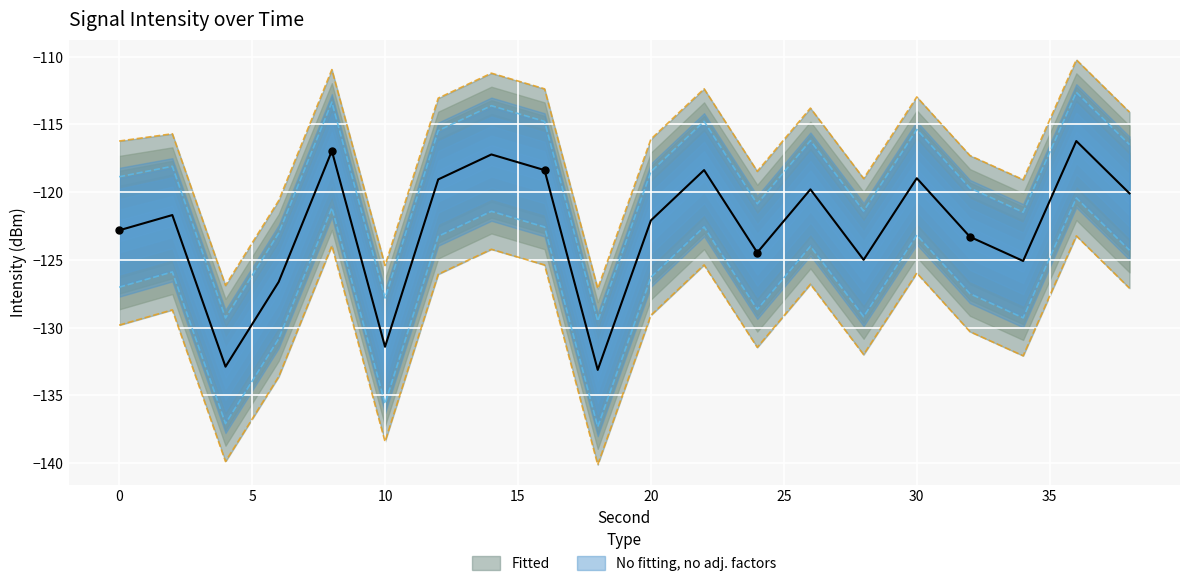

At how many categories does at least one series exceed -124?

17